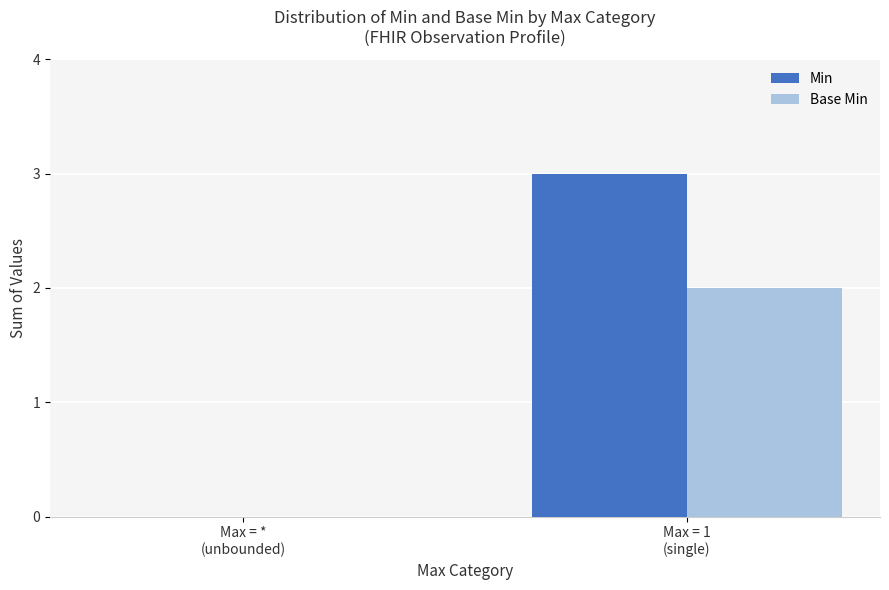

Reading left to right, extract all data points from this chart.

Min: Max = *
(unbounded)=0	Max = 1
(single)=3
Base Min: Max = *
(unbounded)=0	Max = 1
(single)=2